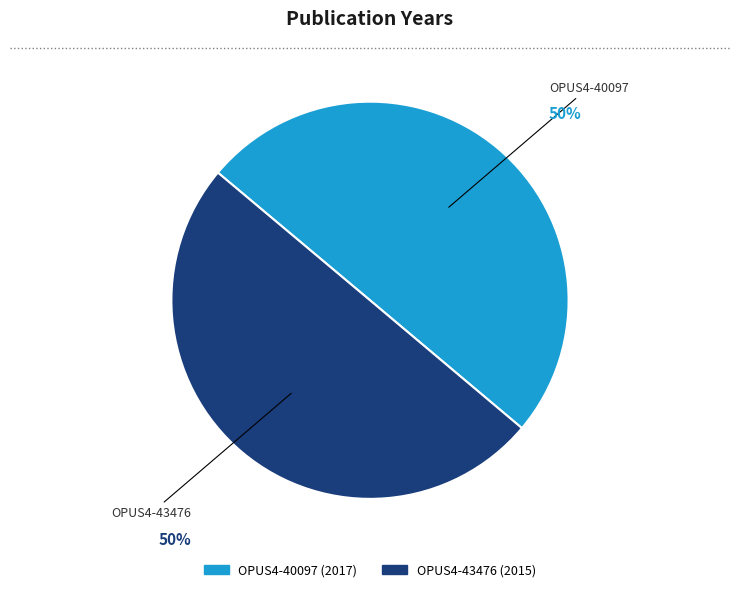

Is it true that OPUS4-43476 is 50% of the pie?

True